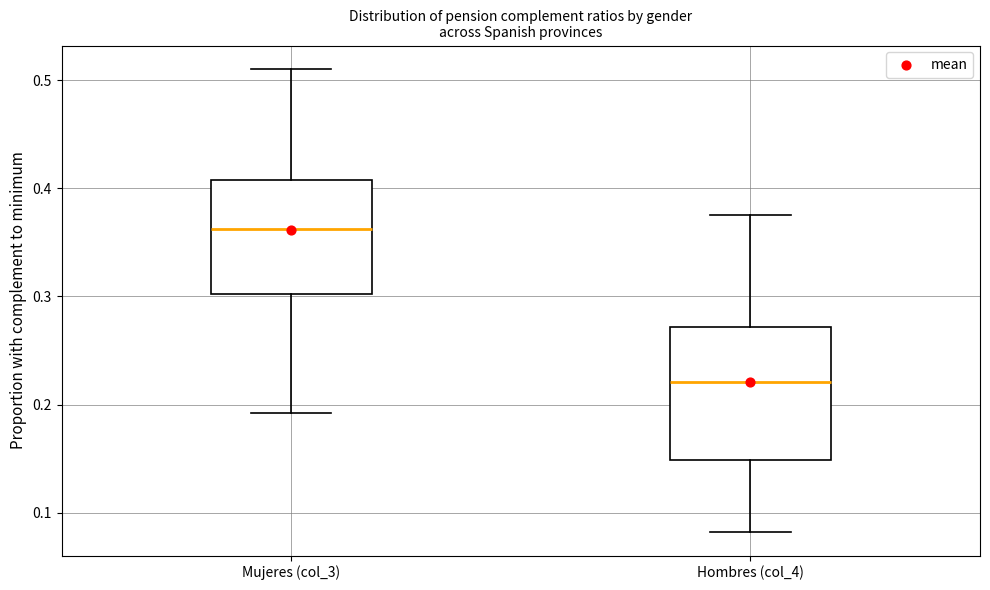

Where does the upper whisker of the box for Hombres (col_4) end on the y-axis? The values are not printed on the chart, so give them approximately, as read against the axis.

0.38